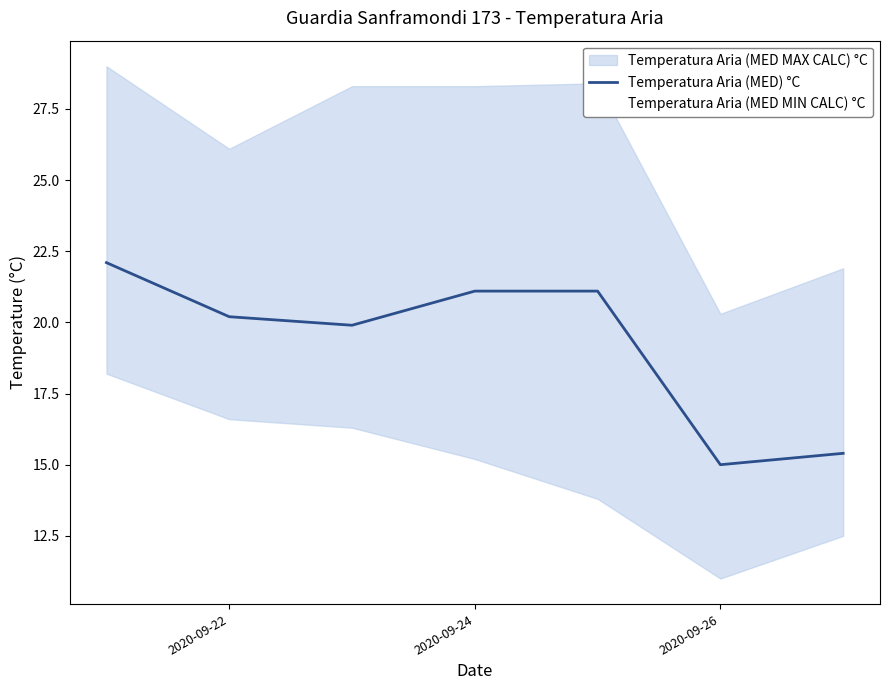

The value of Temperatura Aria (MED MIN CALC) °C at 2020-09-26 is 11.2. True or false?

False